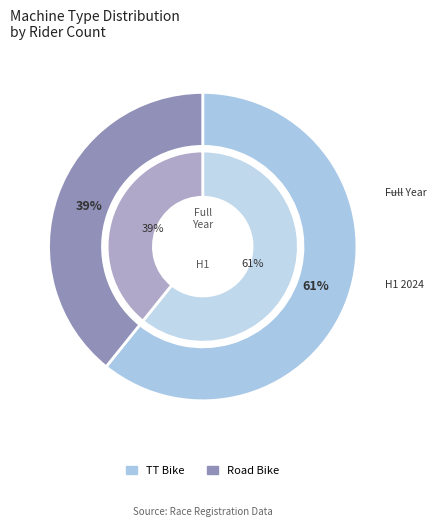

What percentage is the Road Bike slice, to the nearest percent?

39%